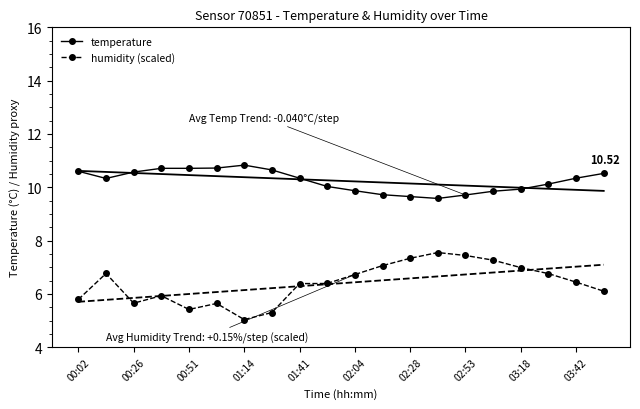

At how many categories does at least one series exceed 5?

20